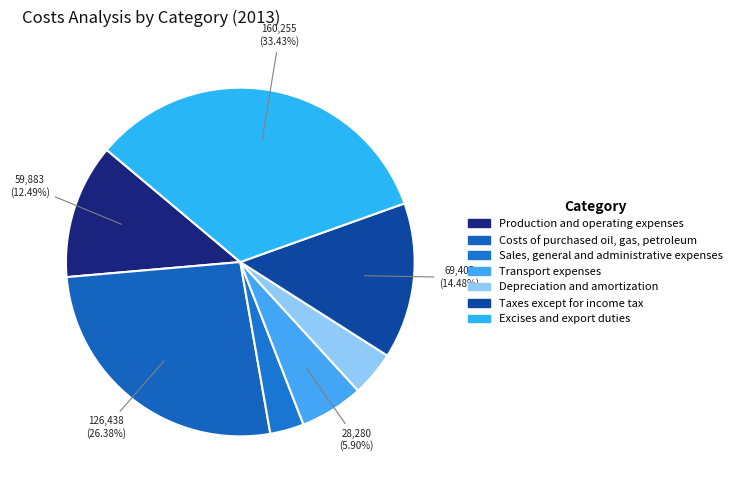

To the nearest percent, what is the average slice percentage?

14%